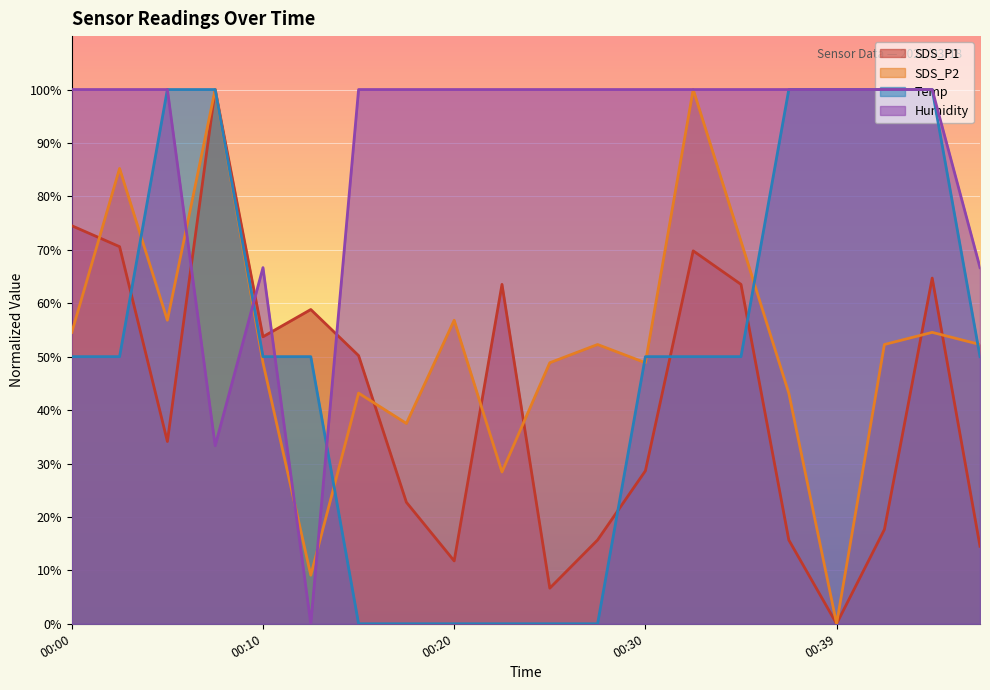

True or false: SDS_P2 and SDS_P1 cross at least once.

True